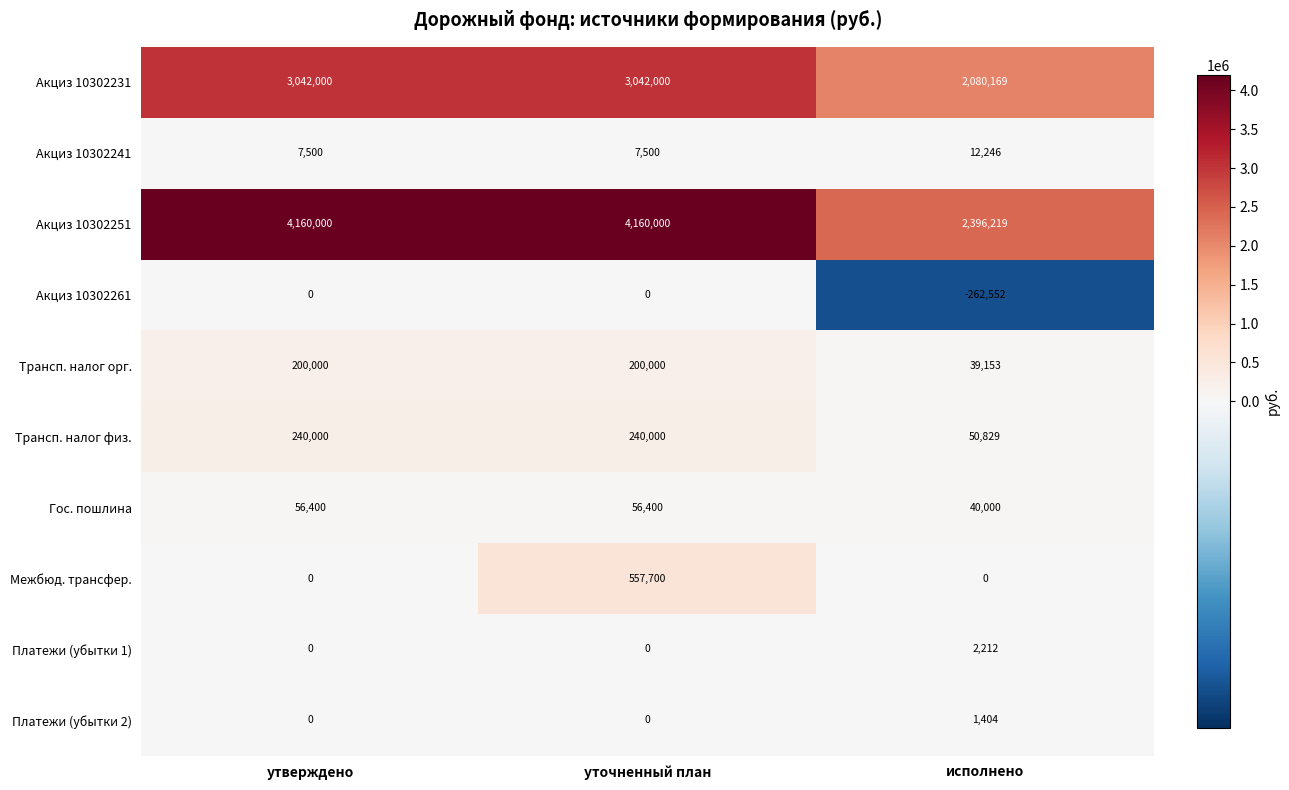

List the series in order of their peak value, lowest first.

Акциз 10302261, Платежи (убытки 2), Платежи (убытки 1), Акциз 10302241, Гос. пошлина, Трансп. налог орг., Трансп. налог физ., Межбюд. трансфер., Акциз 10302231, Акциз 10302251